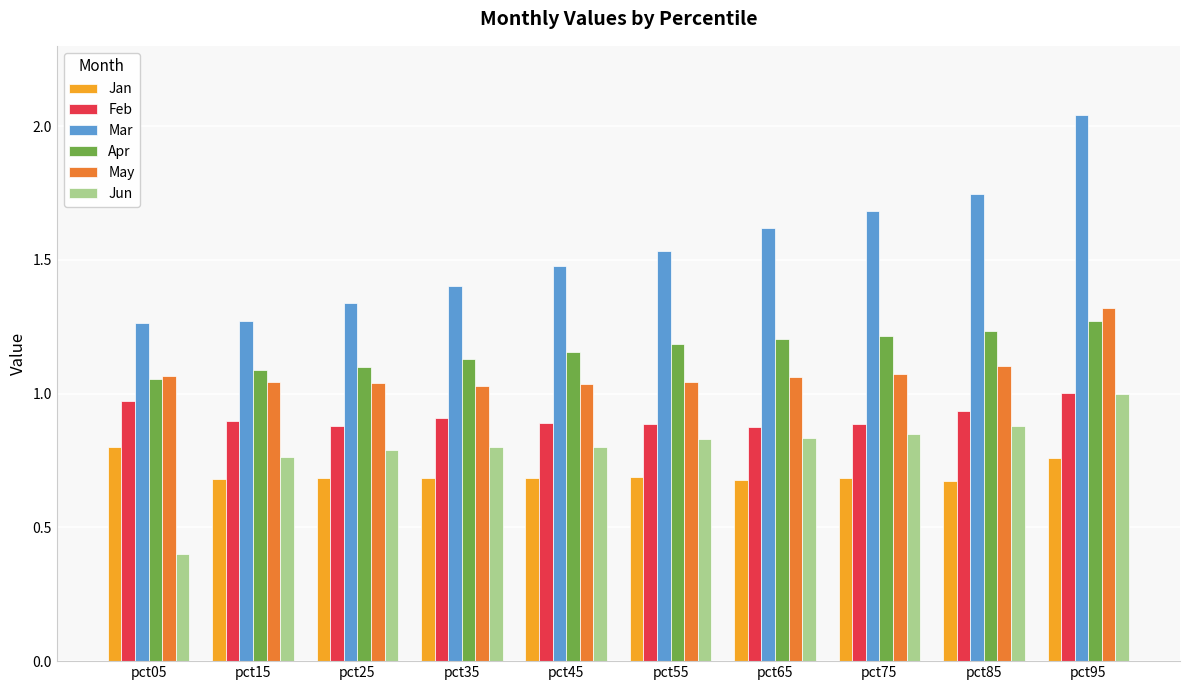

The value of Apr at pct95 is 1.3. True or false?

True